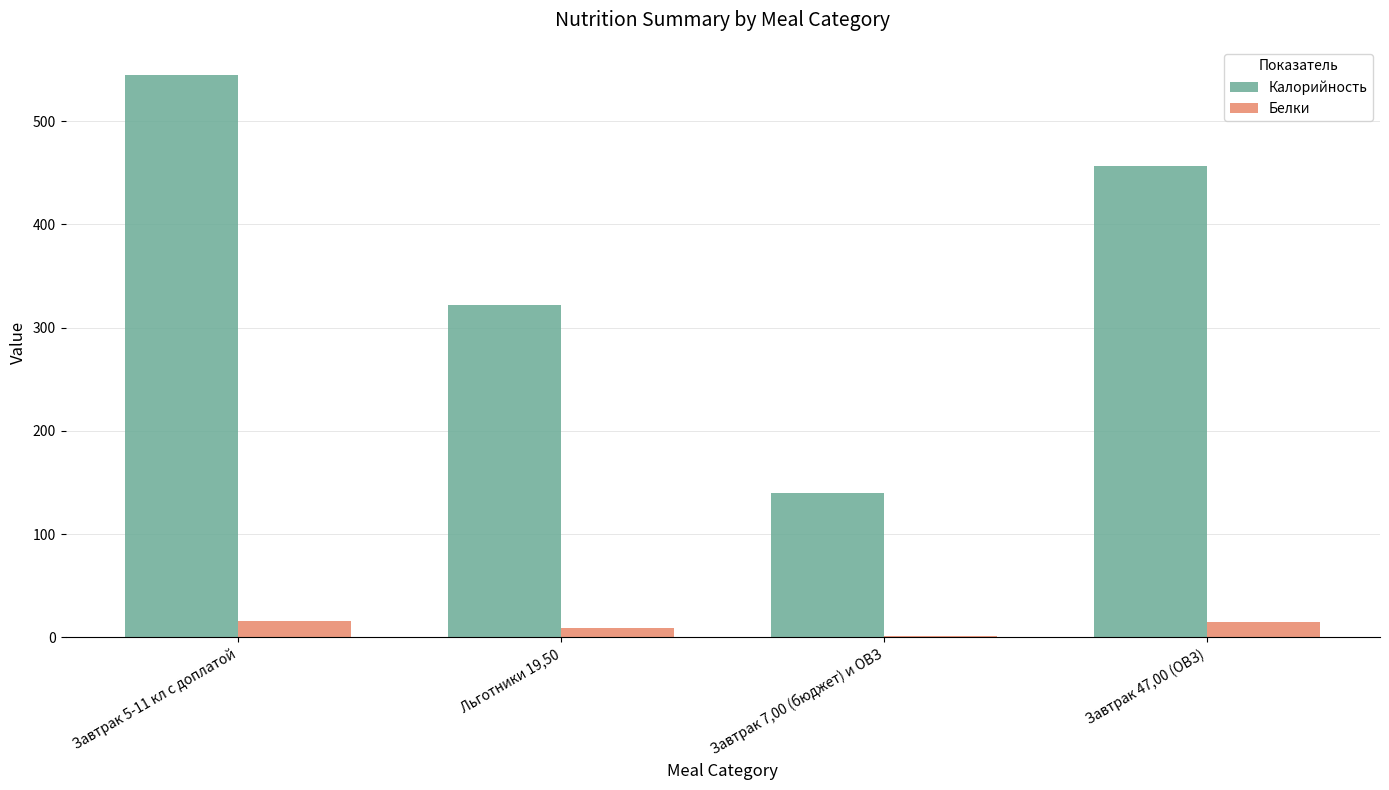

Is it true that Калорийность equals 544.8 at Завтрак 5-11 кл с доплатой?

True